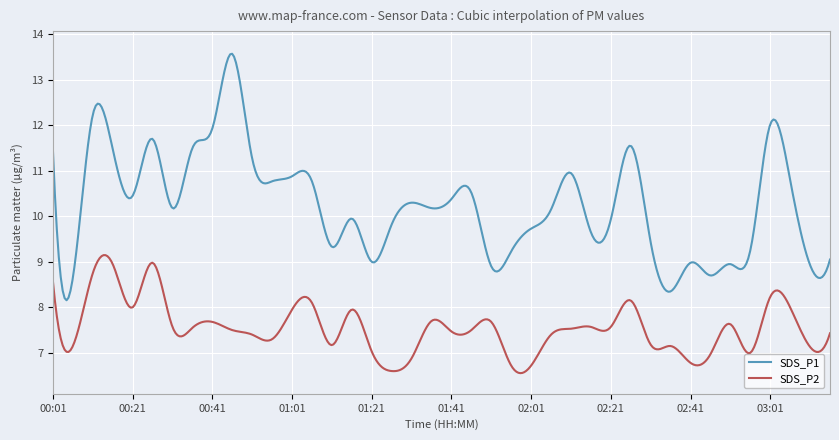

Which series has the largest range (max minus min)?

SDS_P1